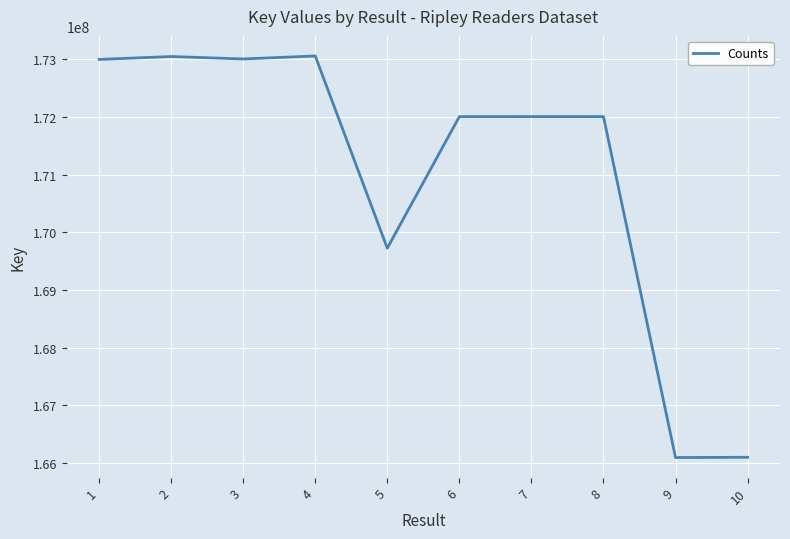

What is the difference between the maximum and minimum values?

6965020